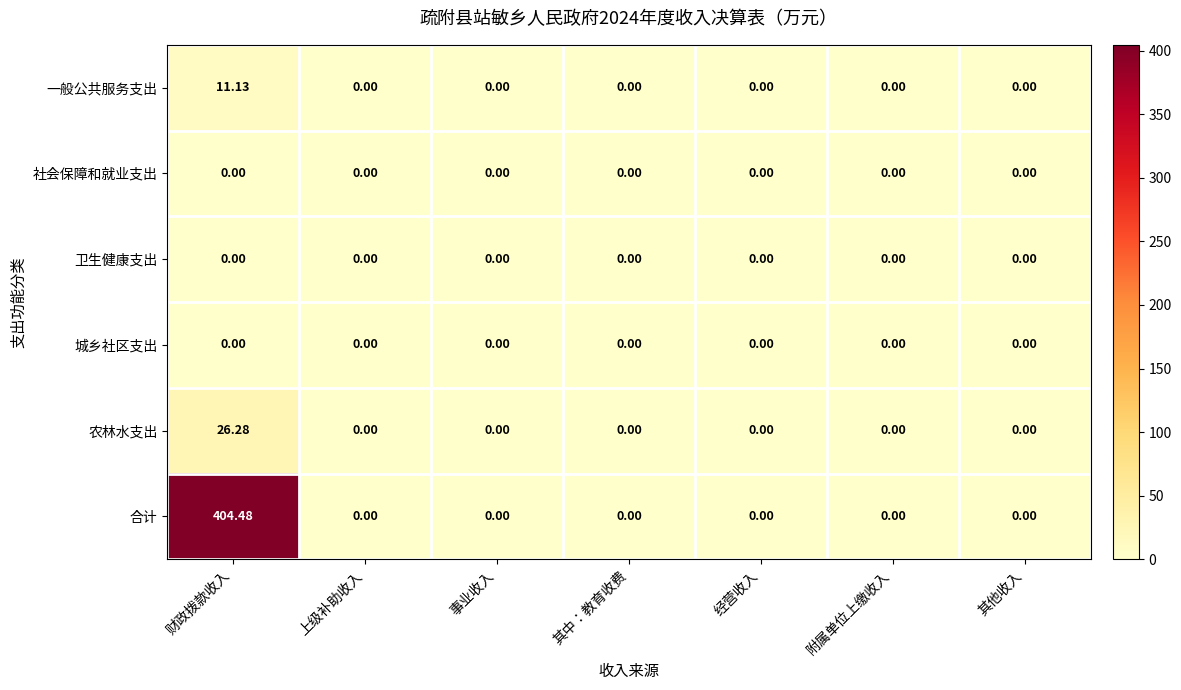

Is the value of 农林水支出 at 经营收入 greater than the value of 合计 at 财政拨款收入?

No